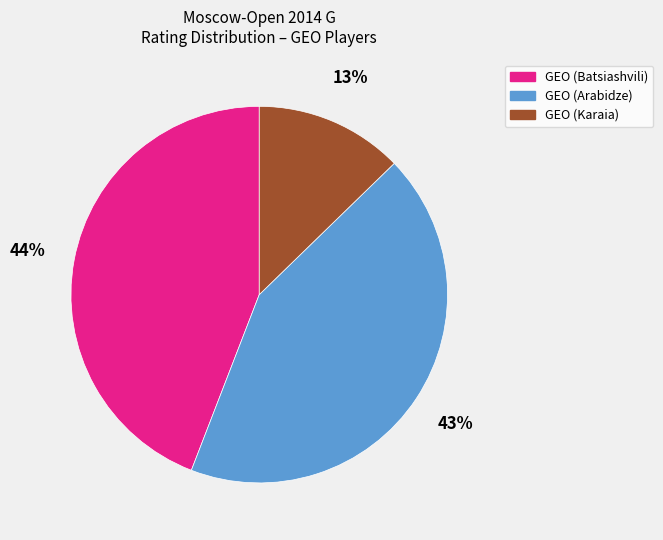

To the nearest percent, what is the difference between the largest and smallest slice percentages?

31%